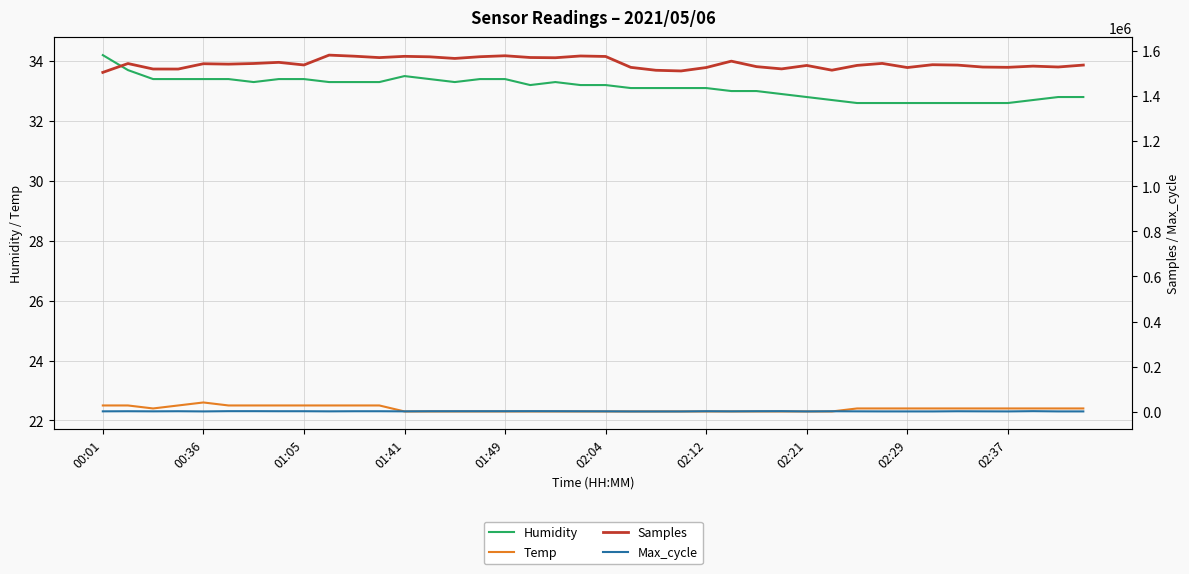

What is the difference between the second highest and second lowest values in the Temp series?

0.2